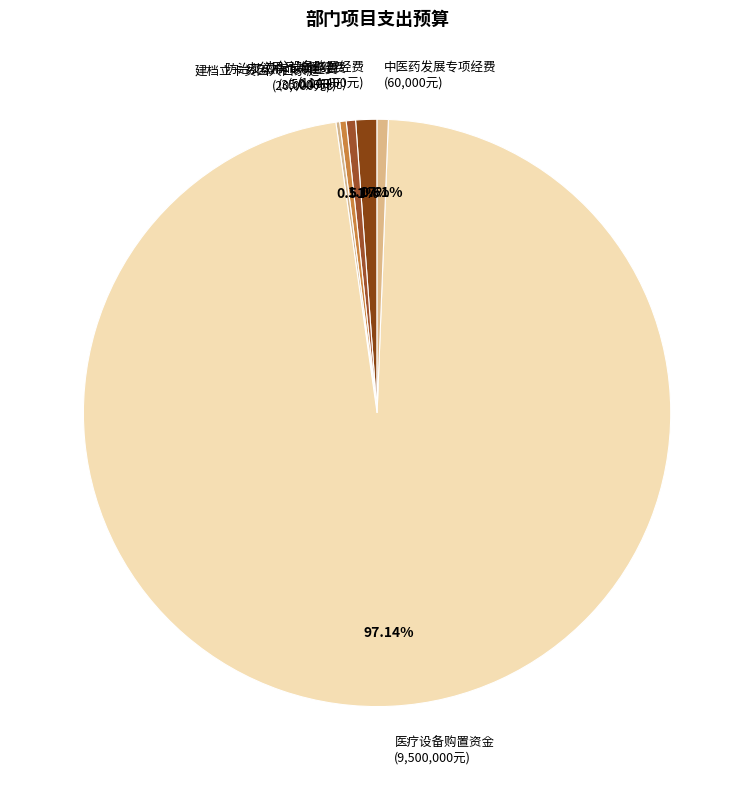

Is the sum of 办公设备购置经费 (114,400元) and 办公用品购置经费 (50,000元) greater than half?

No